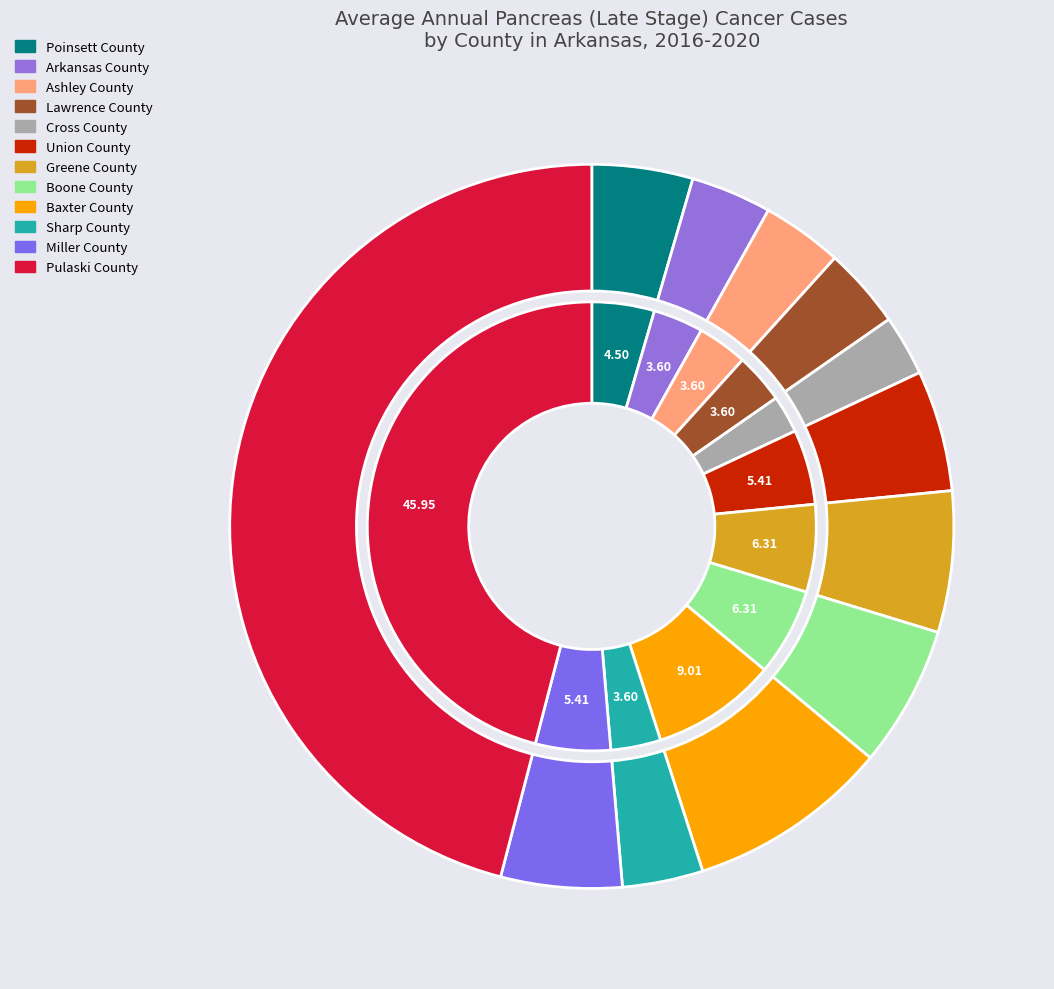

Which slice is the largest?

Pulaski County